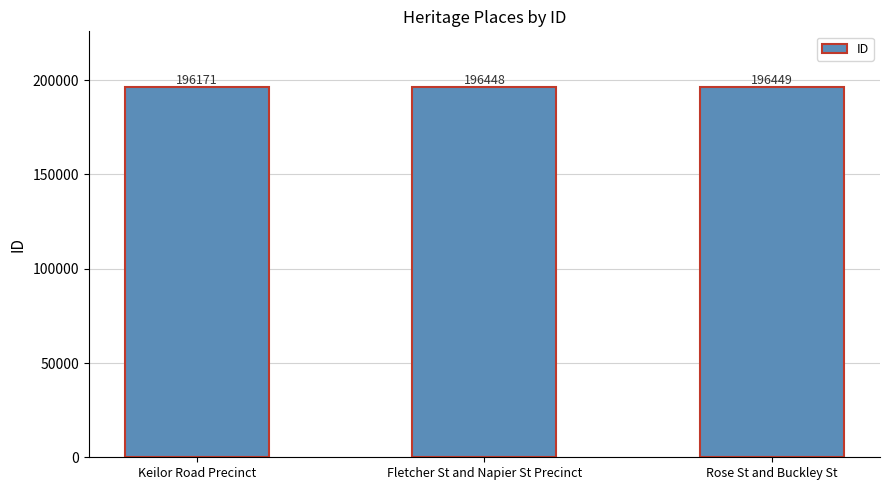

What is the label of the 2nd bar from the left?

Fletcher St and Napier St Precinct